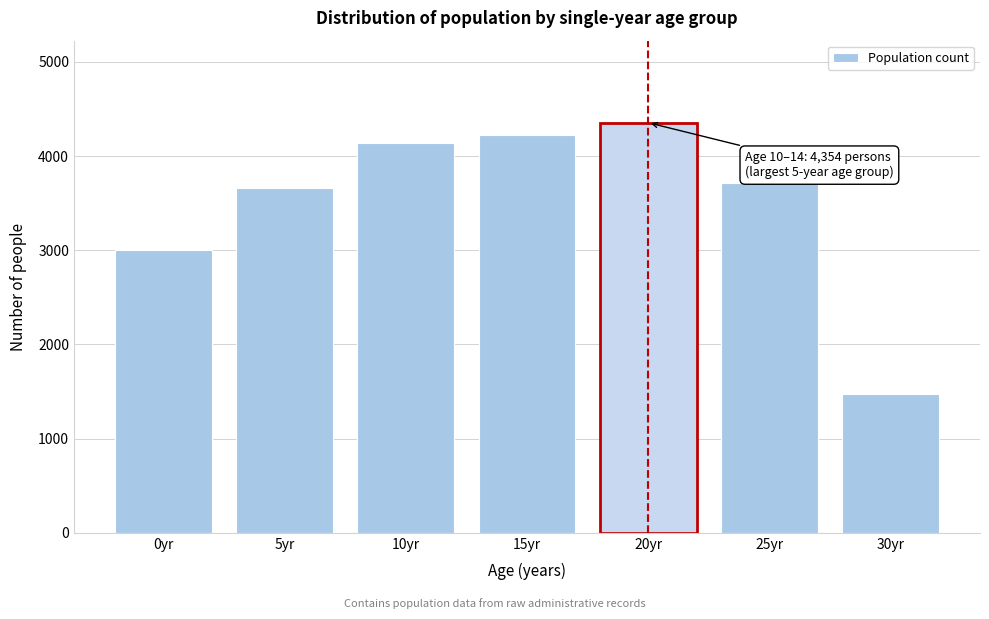

Reading right to left, what are all the values shown in this chart?

30yr=1476	25yr=3716	20yr=4354	15yr=4221	10yr=4143	5yr=3660	0yr=2999